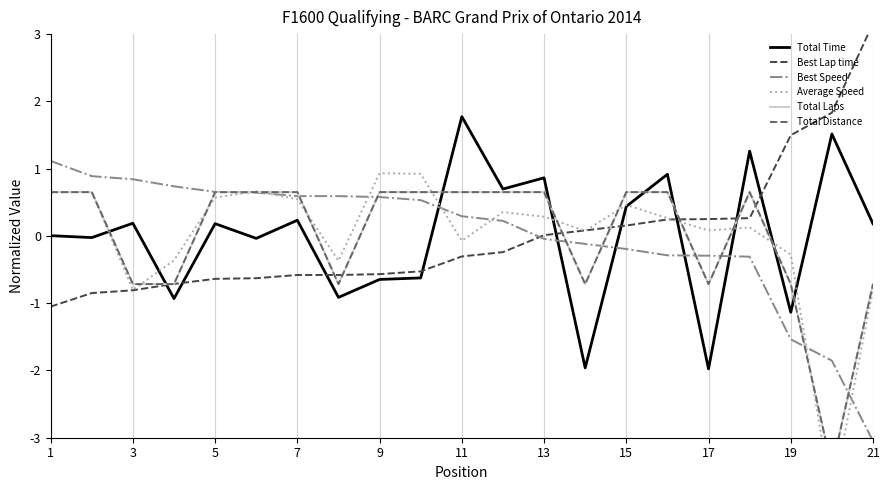

What is the lowest value of the Total Time series?

-2.0